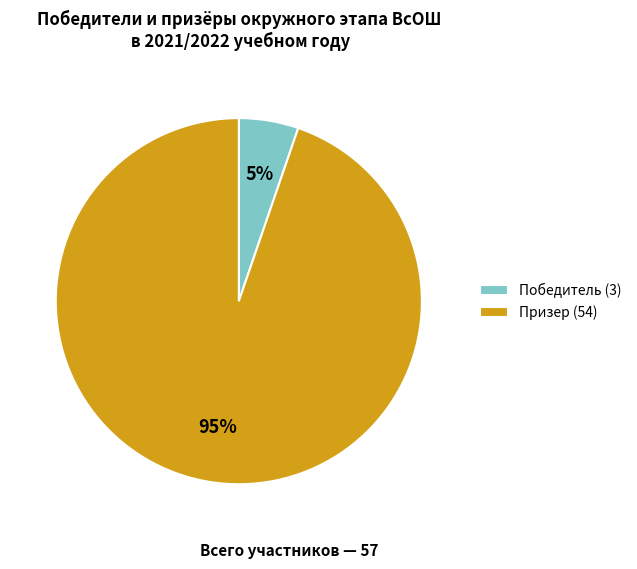

Which slice represents more than half of the pie?

Призер